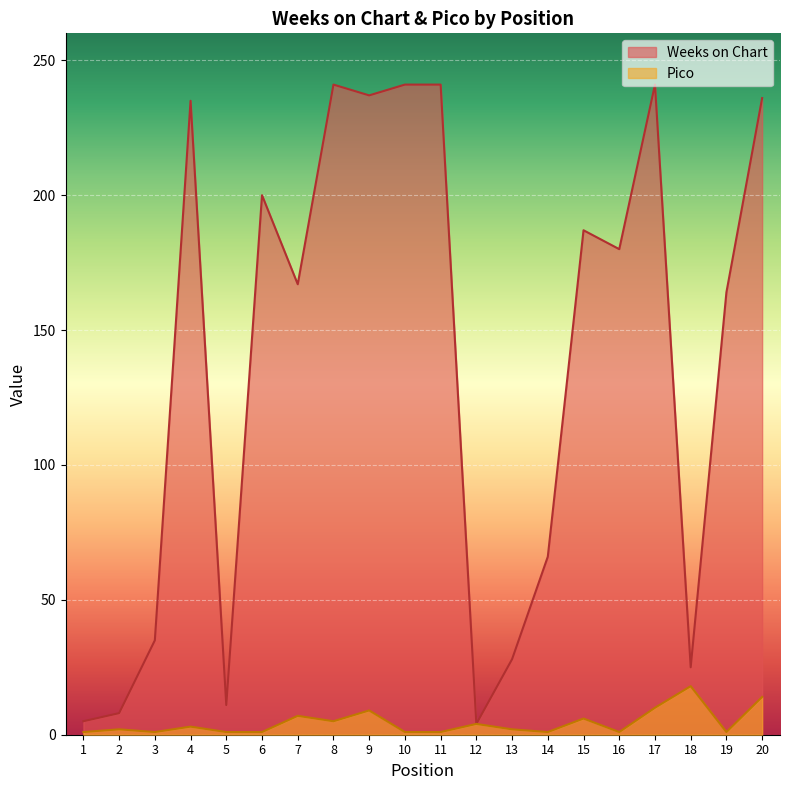

Reading left to right, what are all the values shown in this chart?

Weeks on Chart: 1=5	2=8	3=35	4=235	5=11	6=200	7=167	8=241	9=237	10=241	11=241	12=4	13=28	14=66	15=187	16=180	17=241	18=25	19=164	20=236
Pico: 1=1	2=2	3=1	4=3	5=1	6=1	7=7	8=5	9=9	10=1	11=1	12=4	13=2	14=1	15=6	16=1	17=10	18=18	19=1	20=14